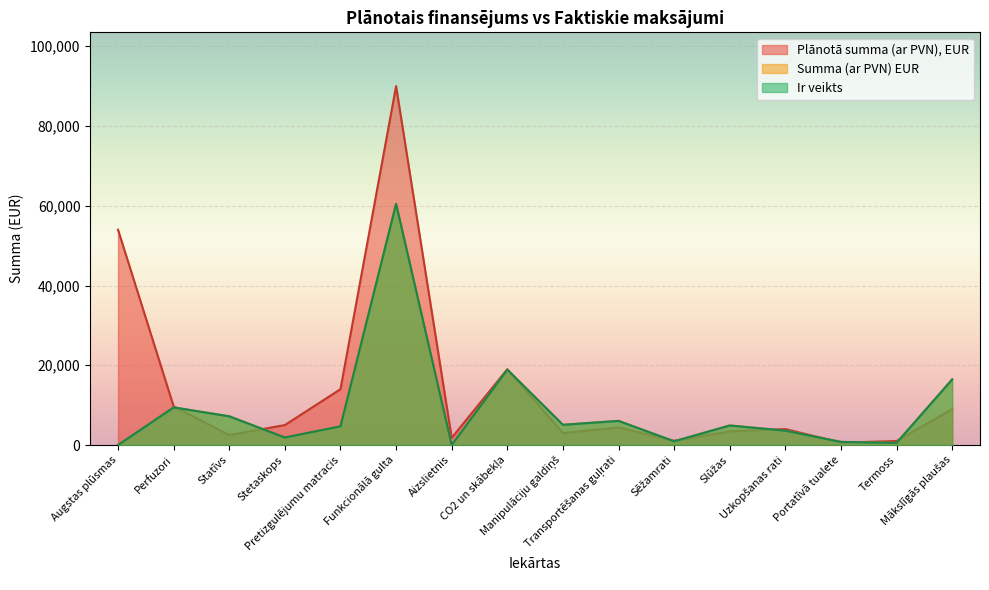

True or false: Summa (ar PVN) EUR has more than 0 interior local peaks.

True